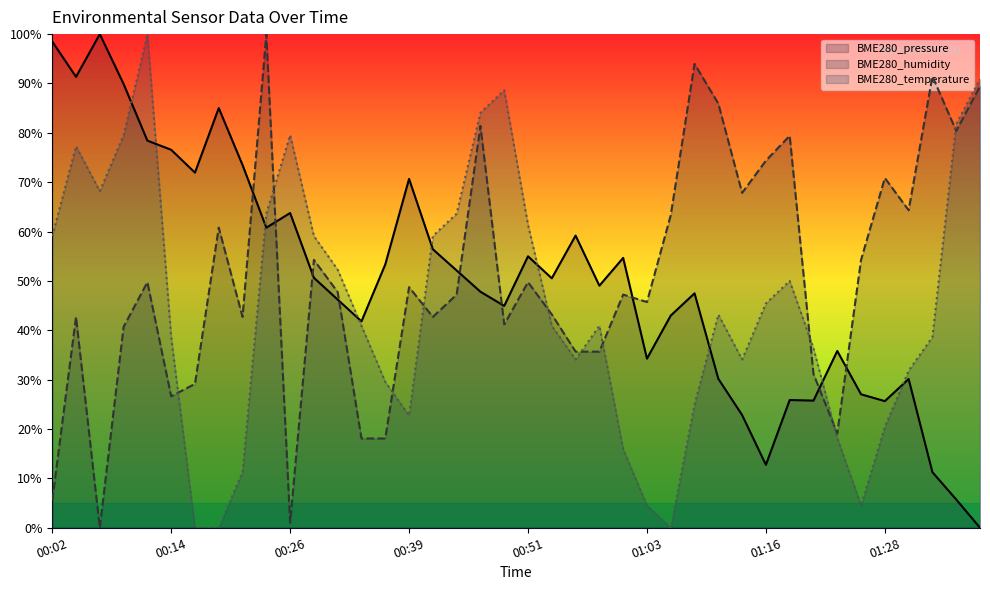

What is the value of the BME280_pressure point at the 4th from the left?

89.9